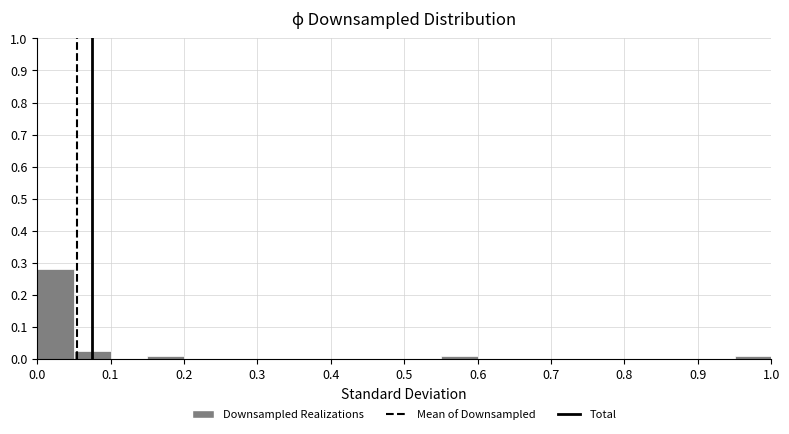

Reading left to right, transcribe this chart: for each bar, give the range it covers on the x-axis and its height. The values are not printed on the chart, so give them approximately, as read against the axis.

0.00 to 0.05: 0.28
0.05 to 0.10: 0.02
0.10 to 0.15: 0
0.15 to 0.20: under 0.01
0.20 to 0.25: 0
0.25 to 0.30: 0
0.30 to 0.35: 0
0.35 to 0.40: 0
0.40 to 0.45: 0
0.45 to 0.50: 0
0.50 to 0.55: 0
0.55 to 0.60: under 0.01
0.60 to 0.65: 0
0.65 to 0.70: 0
0.70 to 0.75: 0
0.75 to 0.80: 0
0.80 to 0.85: 0
0.85 to 0.90: 0
0.90 to 0.95: 0
0.95 to 1.00: under 0.01